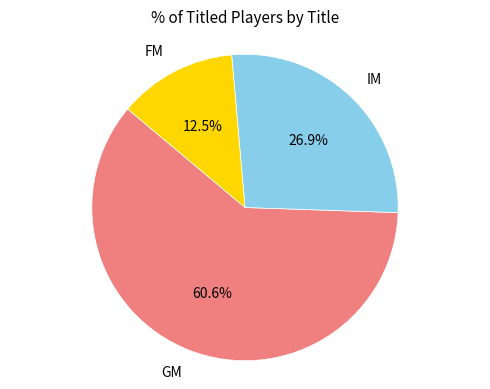

How many slices are in this pie chart?

3